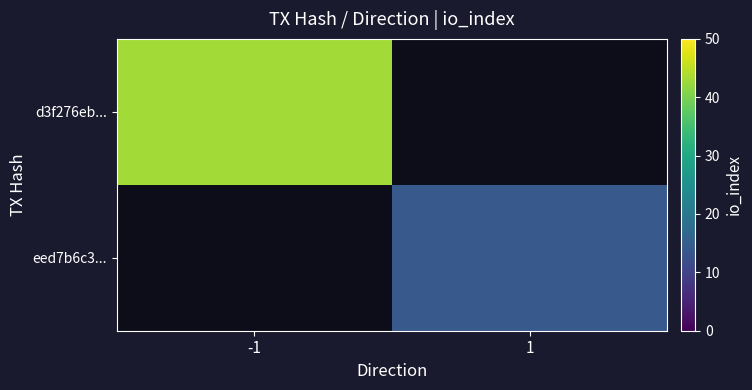

Which series has the widest spread of values?

d3f276eb...